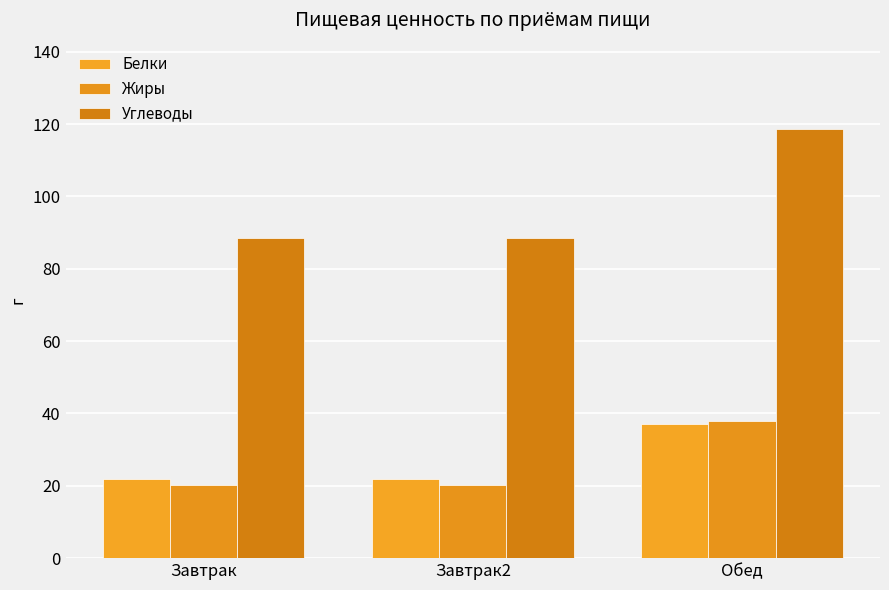

List the series in order of their peak value, lowest first.

Белки, Жиры, Углеводы